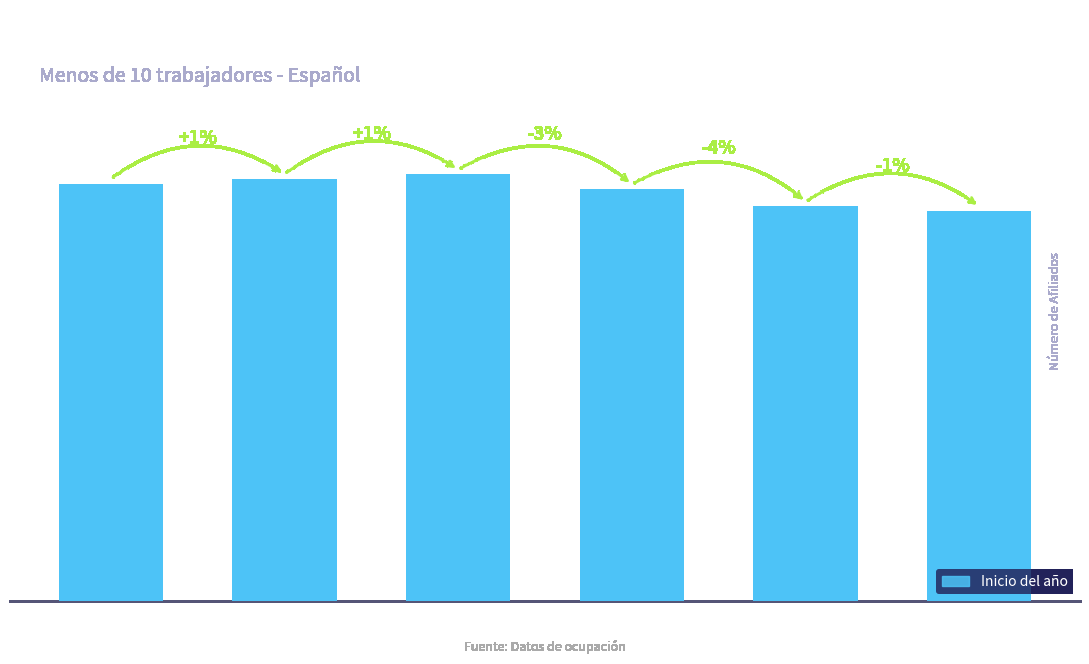

The value at 2010 is 1173030. True or false?

False